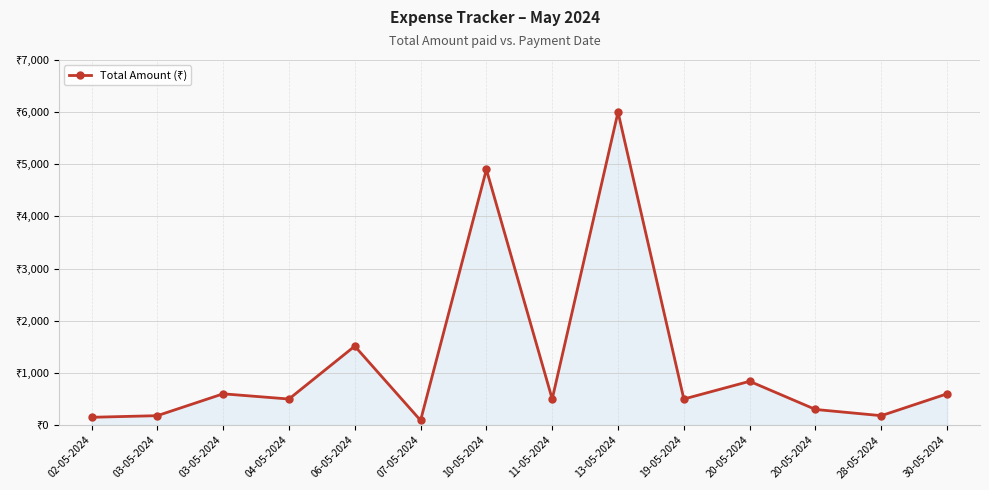

How many interior local valleys (lower than both neighbors) does the data have?

5